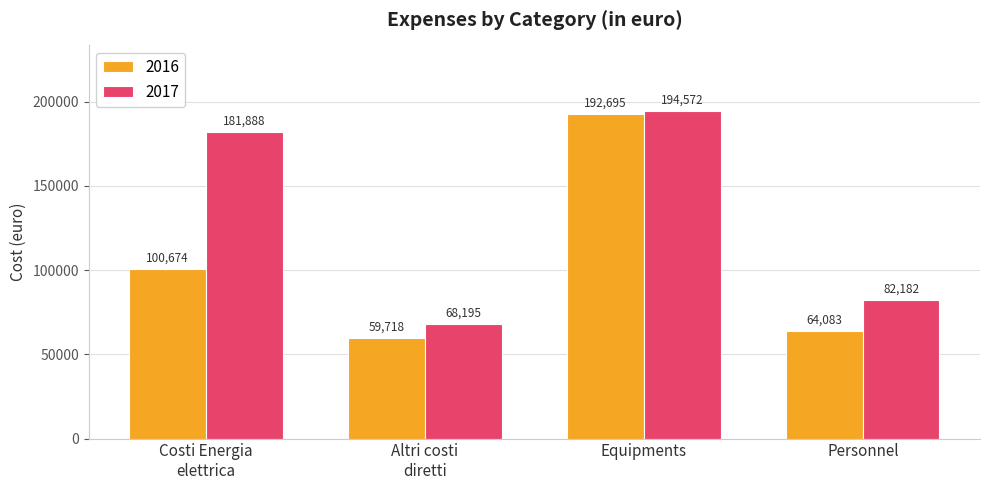

Is it true that 2016 equals 64083.2 at Personnel?

True